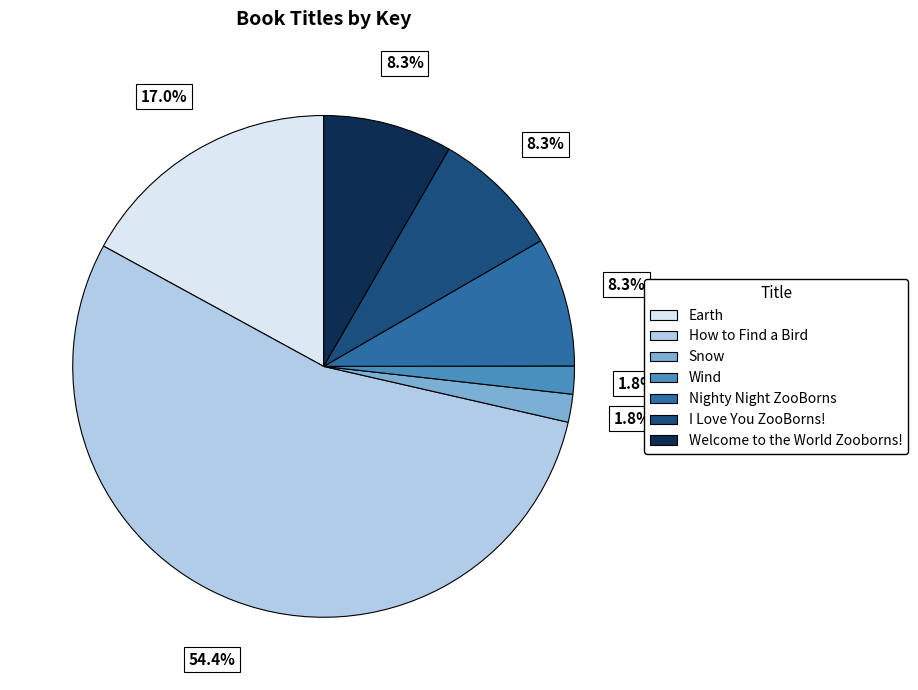

Is the sum of I Love You ZooBorns! and Snow greater than half?

No